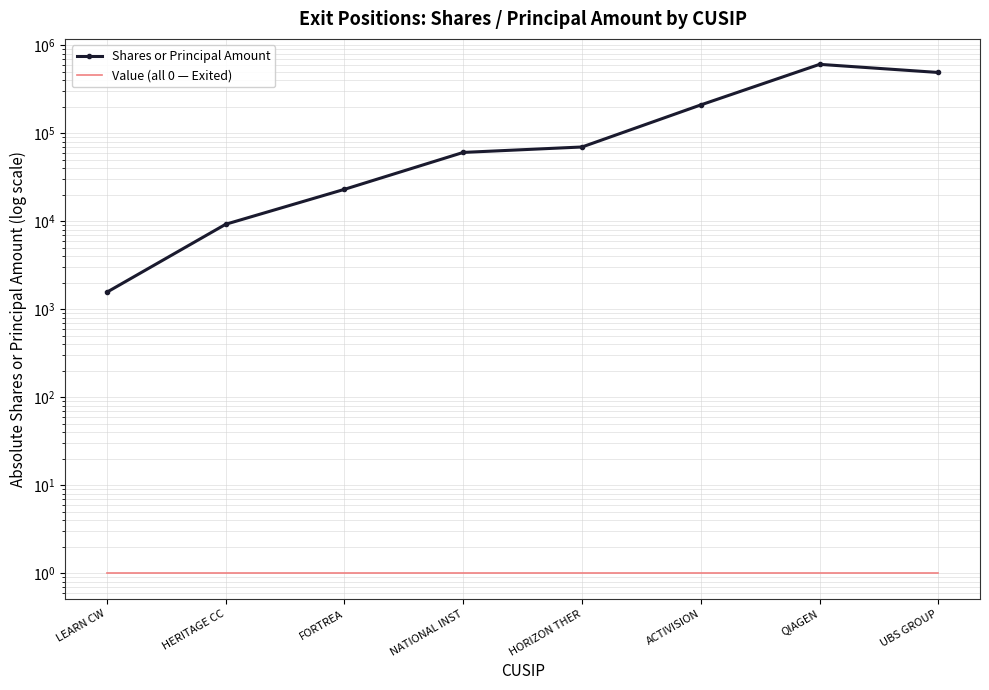

At which label does Shares or Principal Amount reach its peak?

QIAGEN